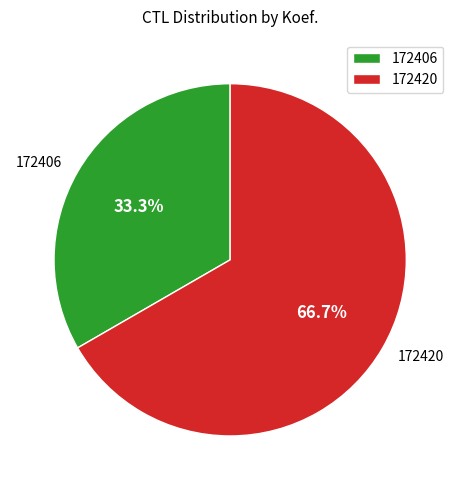

Which category has the smallest portion of the pie?

172406